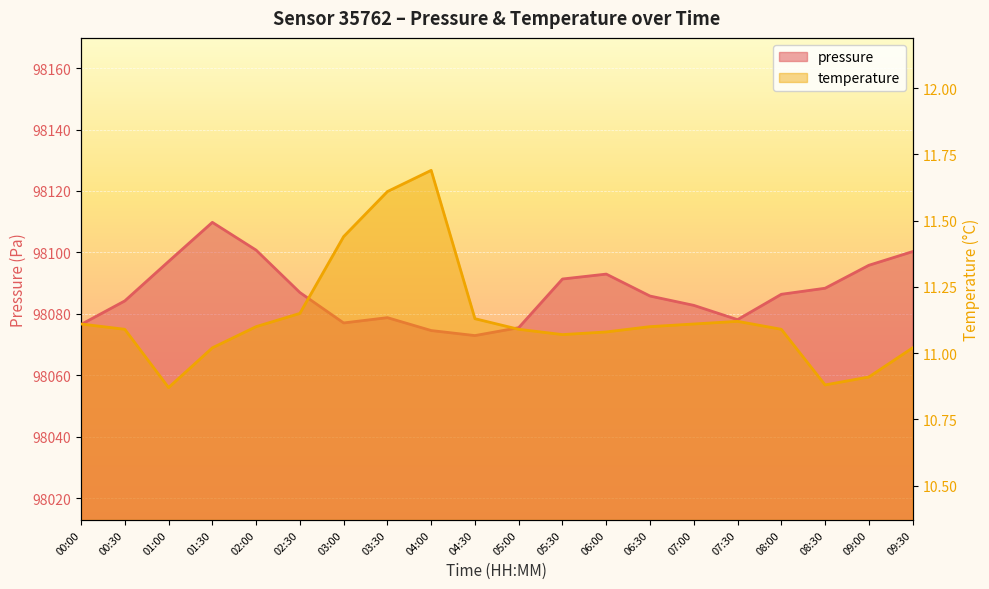

Reading left to right, list all the values displayed in this chart.

pressure: 98076.6	98084.2	98097.1	98109.8	98100.8	98087.0	98077.1	98078.8	98074.6	98073.0	98075.5	98091.4	98093.0	98085.8	98082.8	98078.1	98086.4	98088.4	98095.8	98100.3
temperature: 11.1	11.1	10.9	11.0	11.1	11.2	11.4	11.6	11.7	11.1	11.1	11.1	11.1	11.1	11.1	11.1	11.1	10.9	10.9	11.0